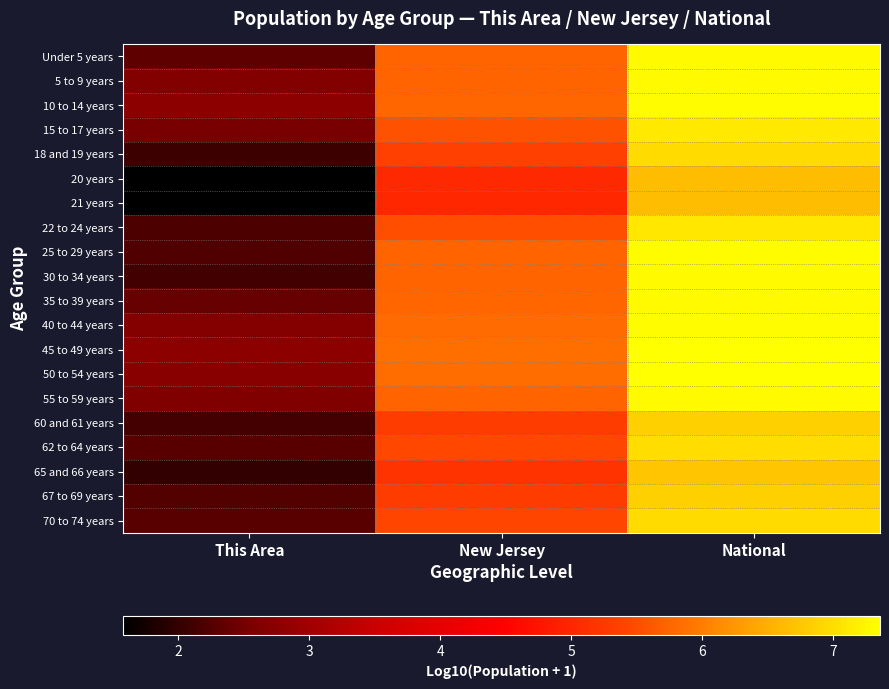

At how many categories does at least one series exceed 7?

1